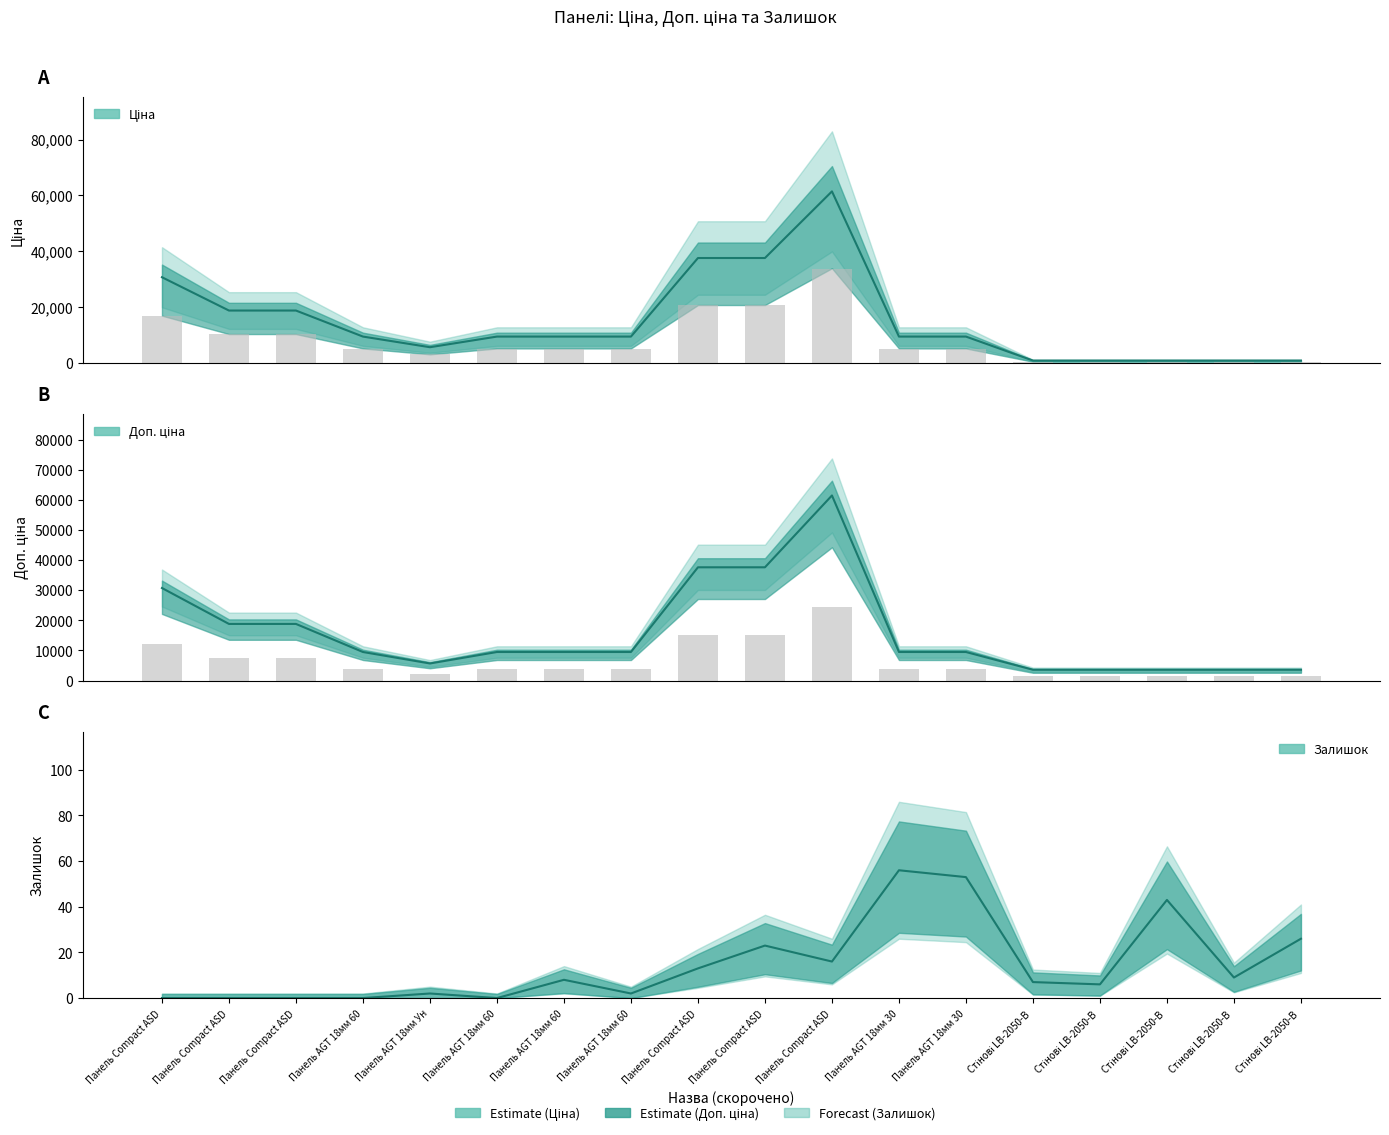

Reading left to right, what are all the values shown in this chart?

Ціна: 30717.1	18796.8	18796.8	9480.1	5673.8	9480.1	9480.1	9480.1	37593.6	37593.6	61434.3	9480.1	9480.1	895.9	895.9	895.9	895.9	895.9
Доп. ціна: 30717.1	18796.8	18796.8	9480.1	5673.8	9480.1	9480.1	9480.1	37593.6	37593.6	61434.3	9480.1	9480.1	3583.6	3583.6	3583.6	3583.6	3583.6
Залишок: 0.0	0.0	0.0	0.0	2.0	0.0	8.0	2.0	13.0	23.0	16.0	56.0	53.0	7.0	6.0	43.0	9.0	26.0